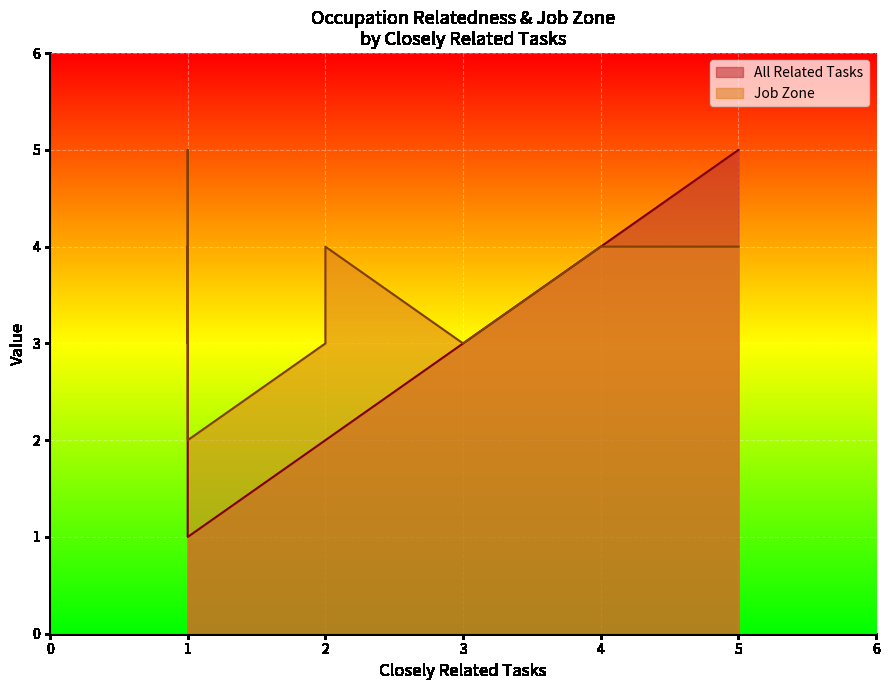

At which label is Job Zone closest to 3?

3